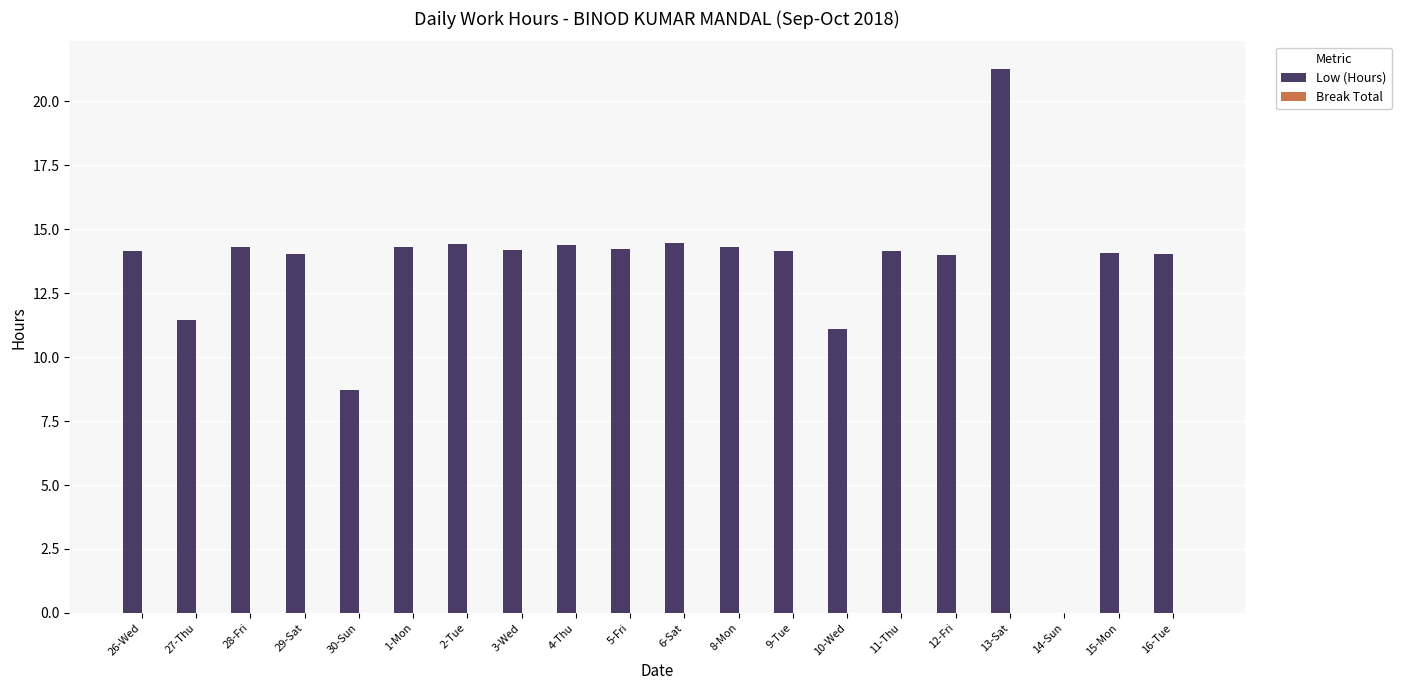

Does the chart contain stacked bars?

No